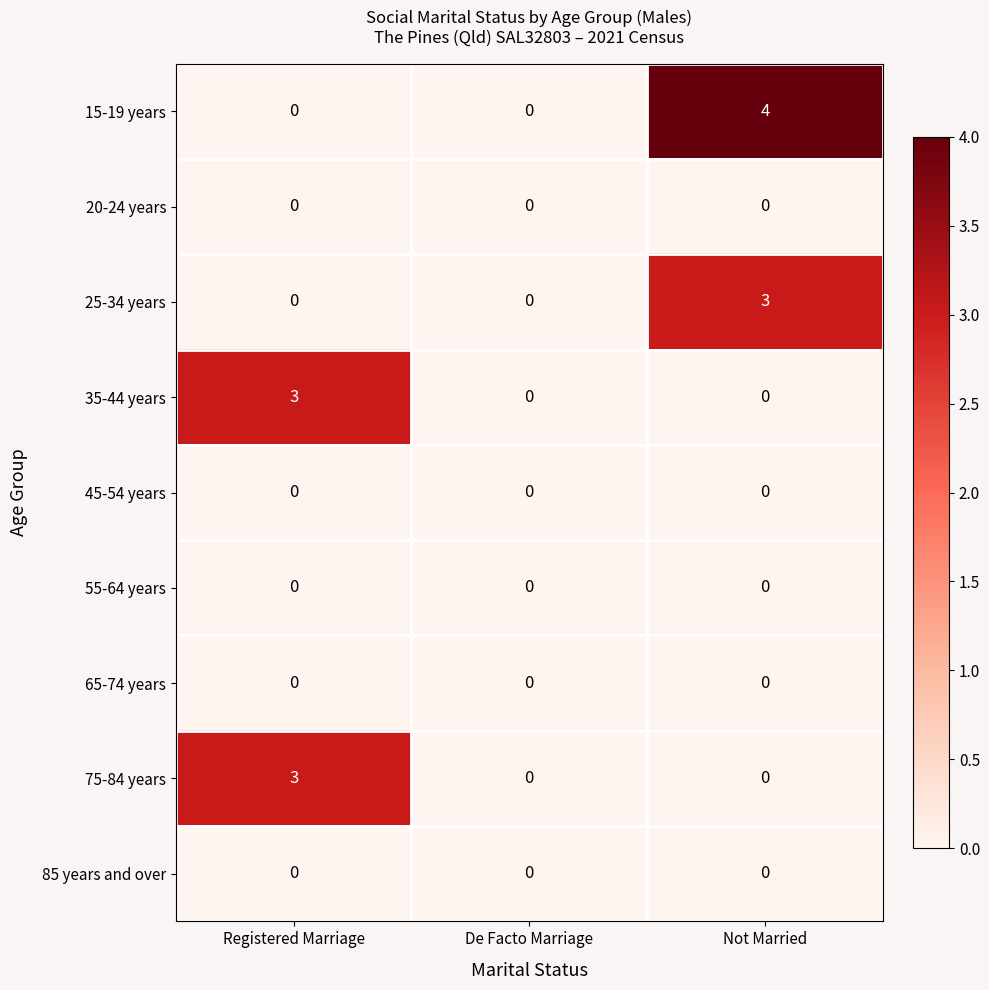

How many data points does each series have?

3